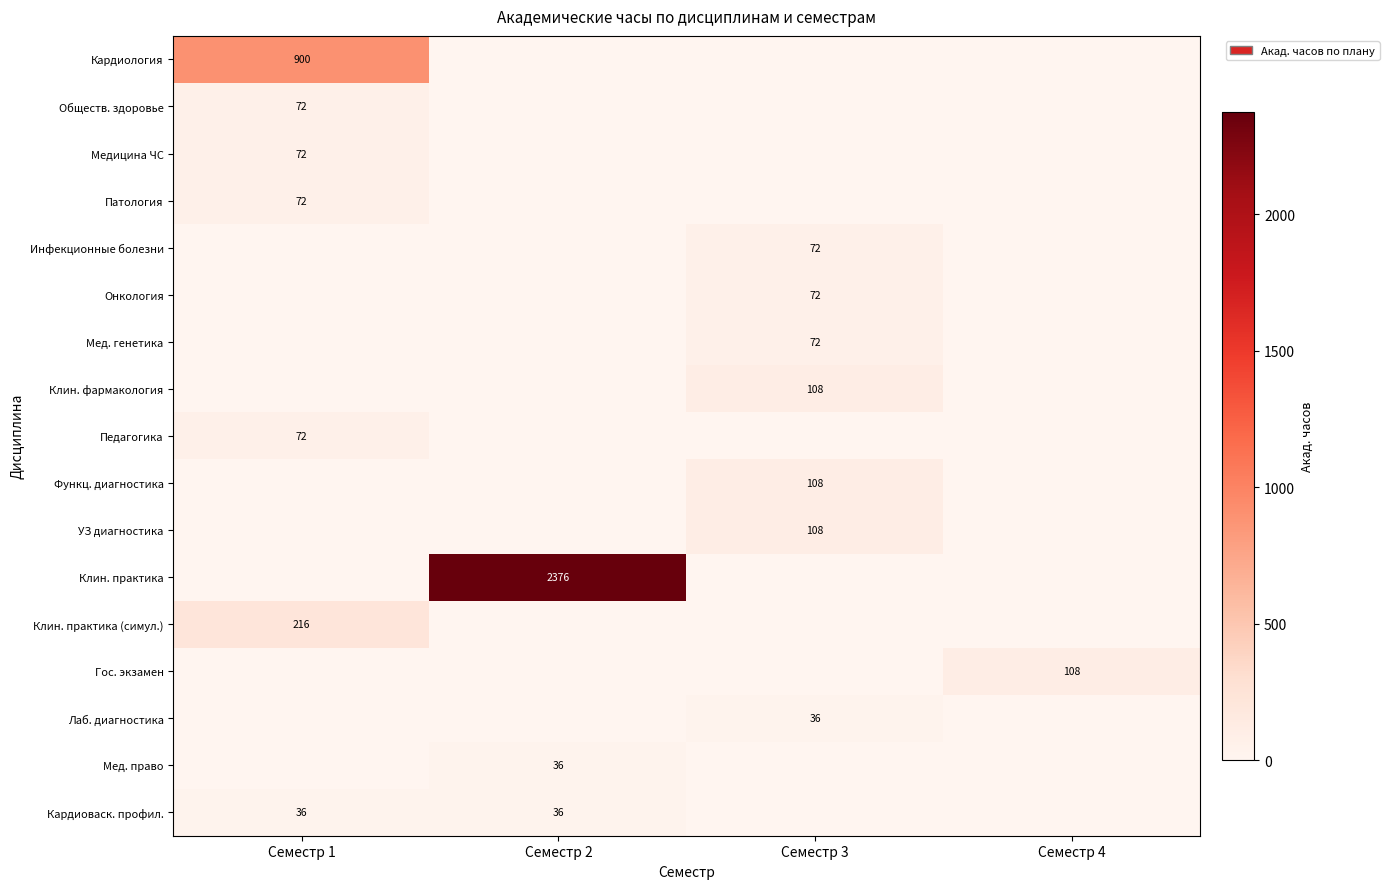

Is it true that Обществ. здоровье equals 17 at Семестр 1?

False